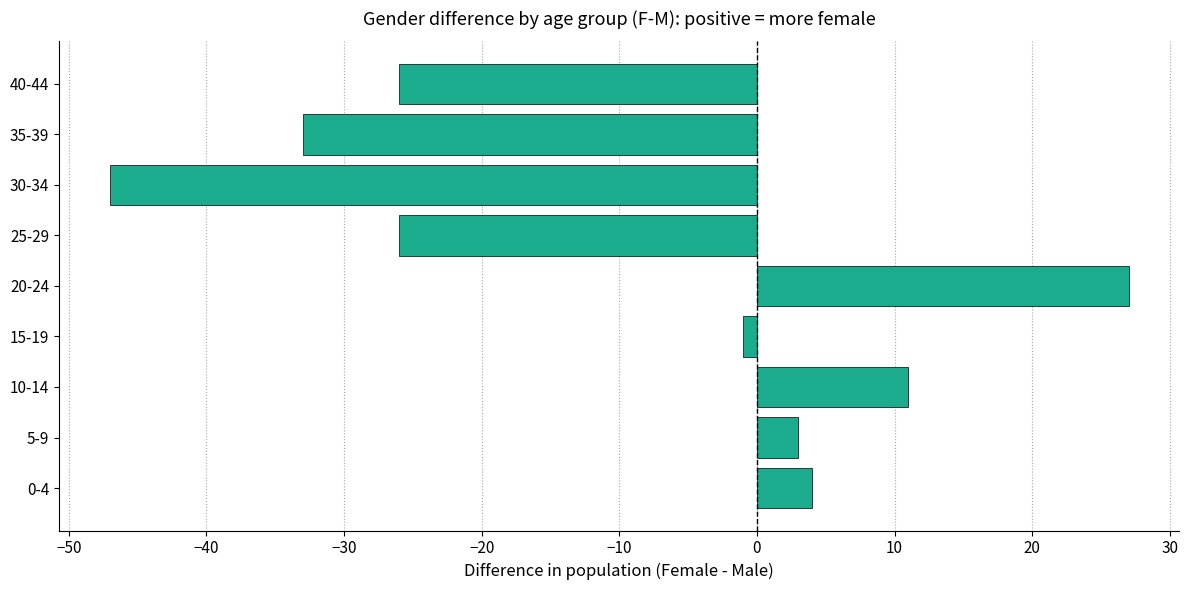

Is it true that the value at 30-34 is -47?

True